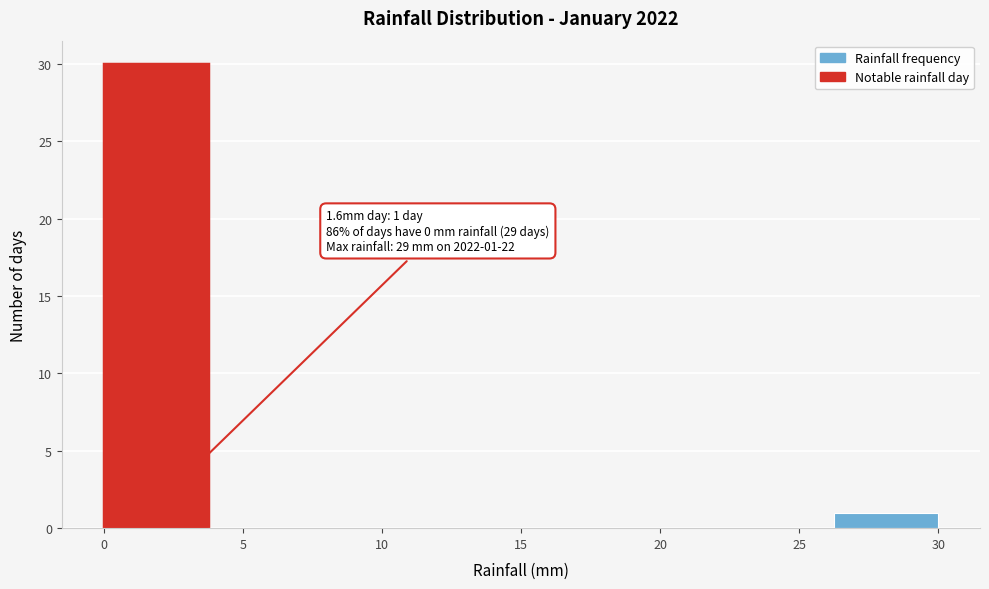

Which range on the x-axis has the tallest bar?

0.00 to 3.75